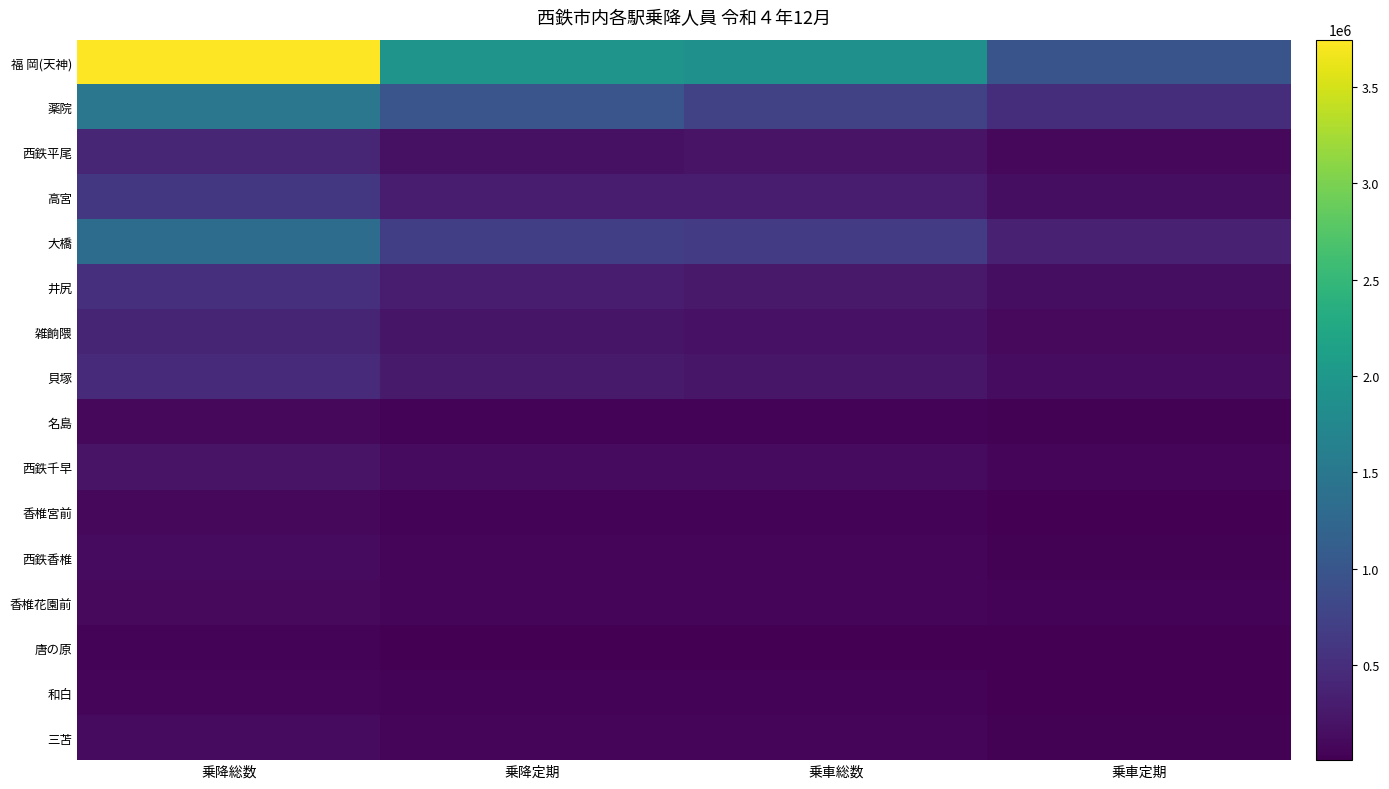

Which series has the largest total across all categories?

福 岡(天神)